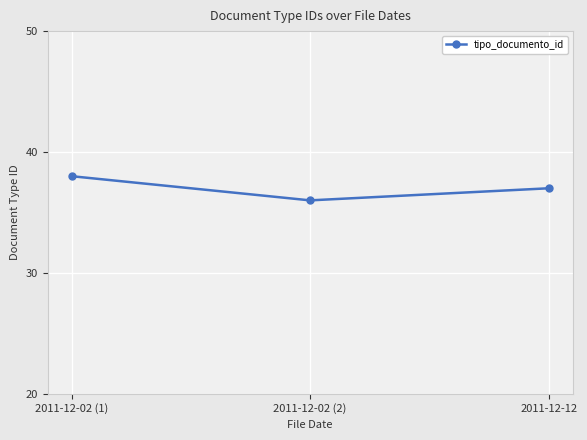

How many values are between 36 and 38?

3